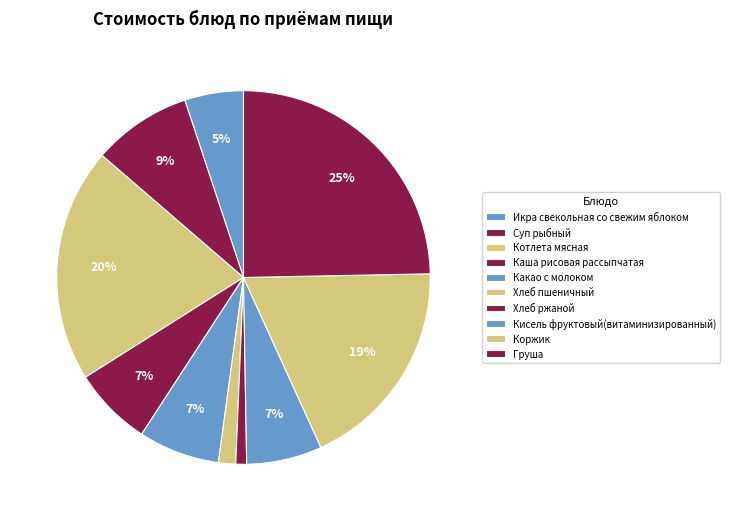

Count the number of slices in the pie.

10